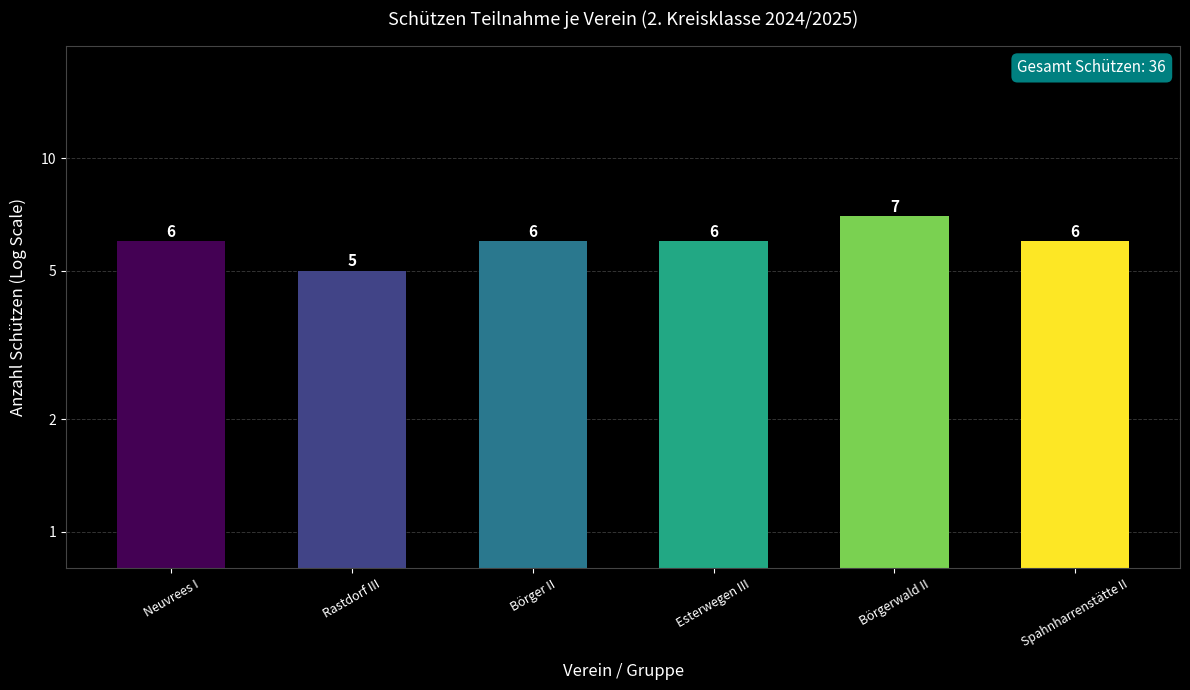

Reading left to right, what are all the values shown in this chart?

Neuvrees I=6	Rastdorf III=5	Börger II=6	Esterwegen III=6	Börgerwald II=7	Spahnharrenstätte II=6